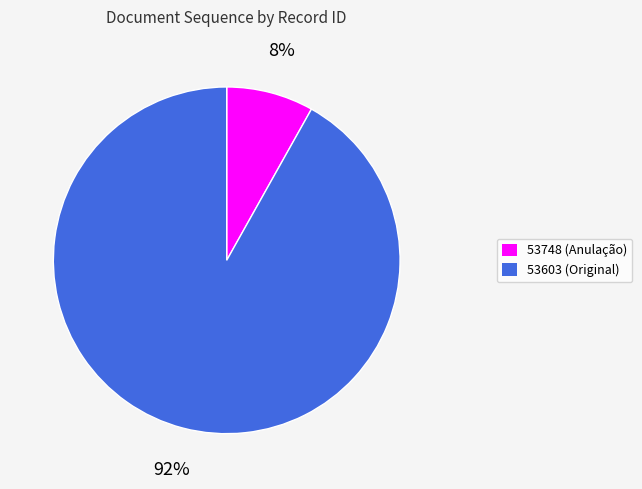

How many slices are in this pie chart?

2